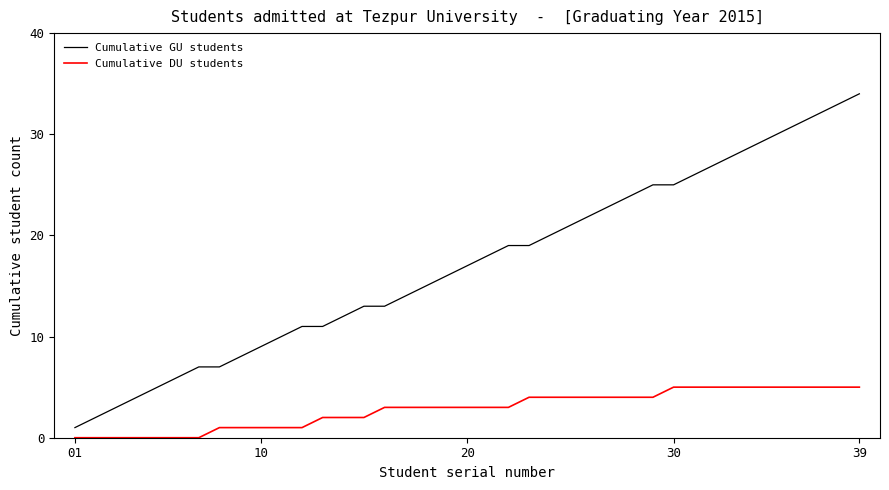

List the series in order of their peak value, highest first.

Cumulative GU students, Cumulative DU students